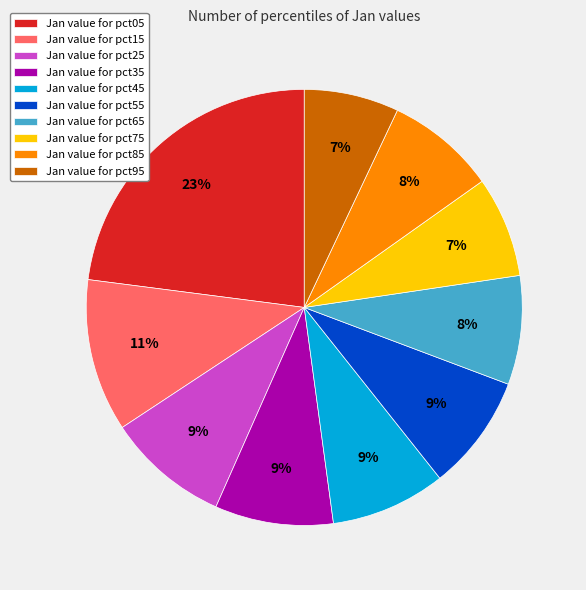

Is there any slice that represents more than half of the pie?

No